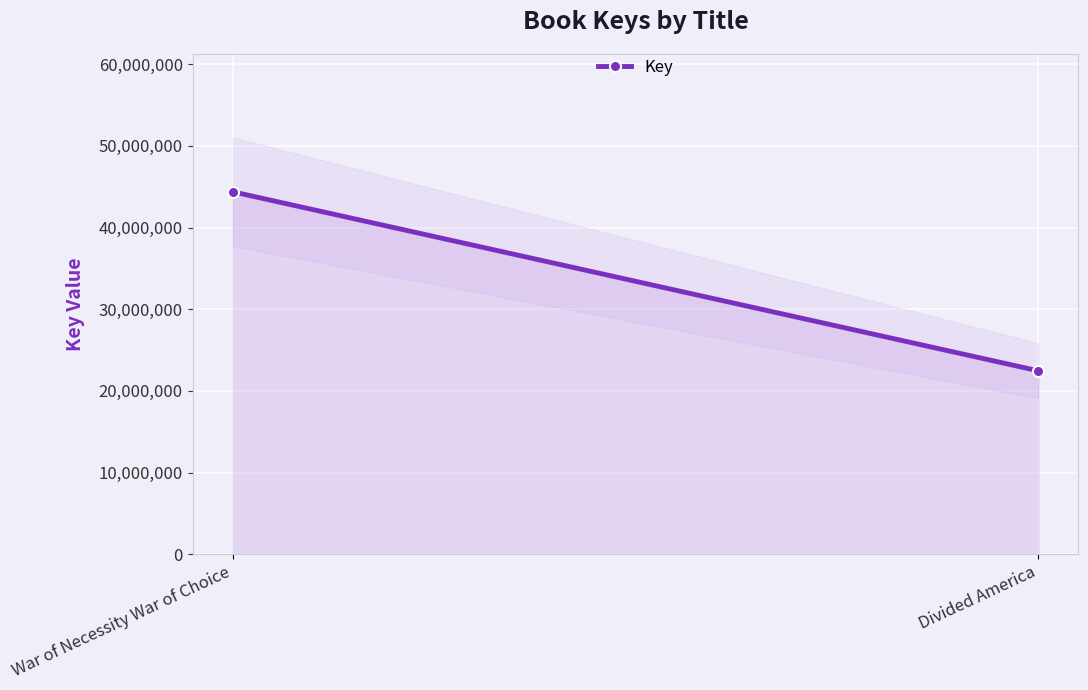

Where is the data nearest to the value 33420149?

War of Necessity War of Choice